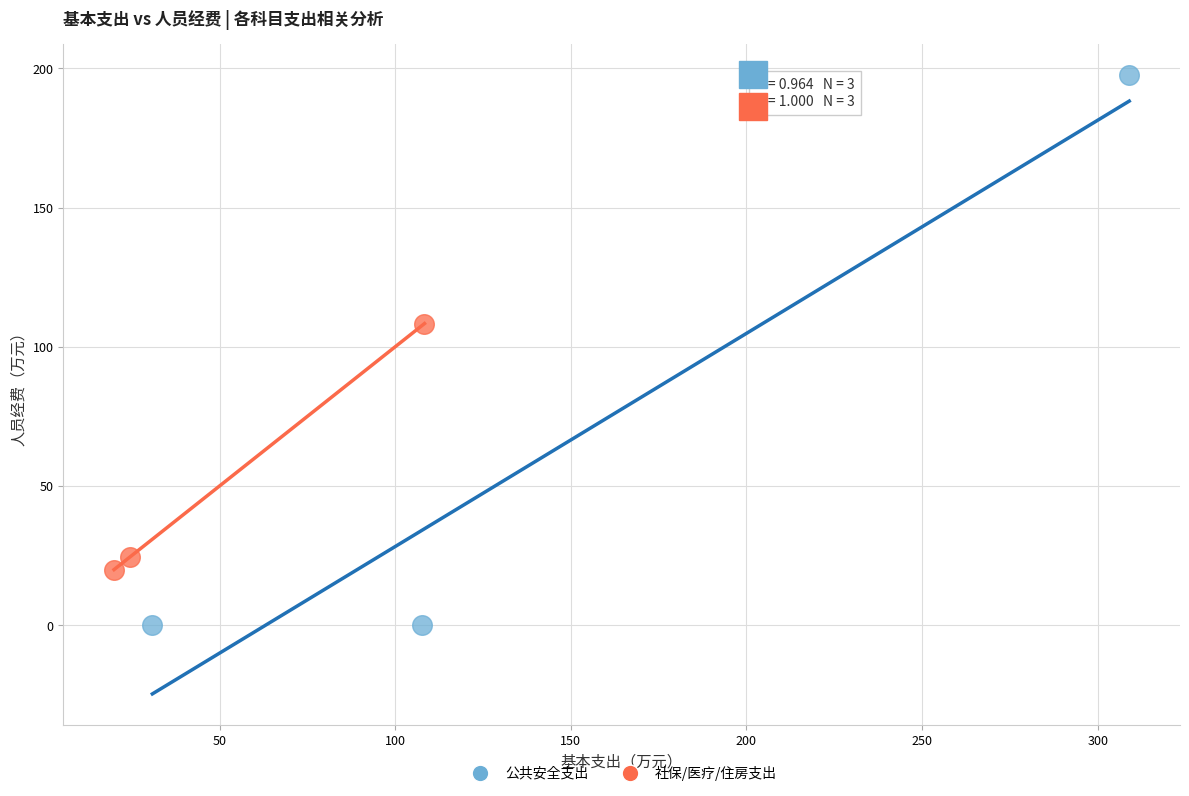

Which series has the widest spread of Y values?

公共安全支出